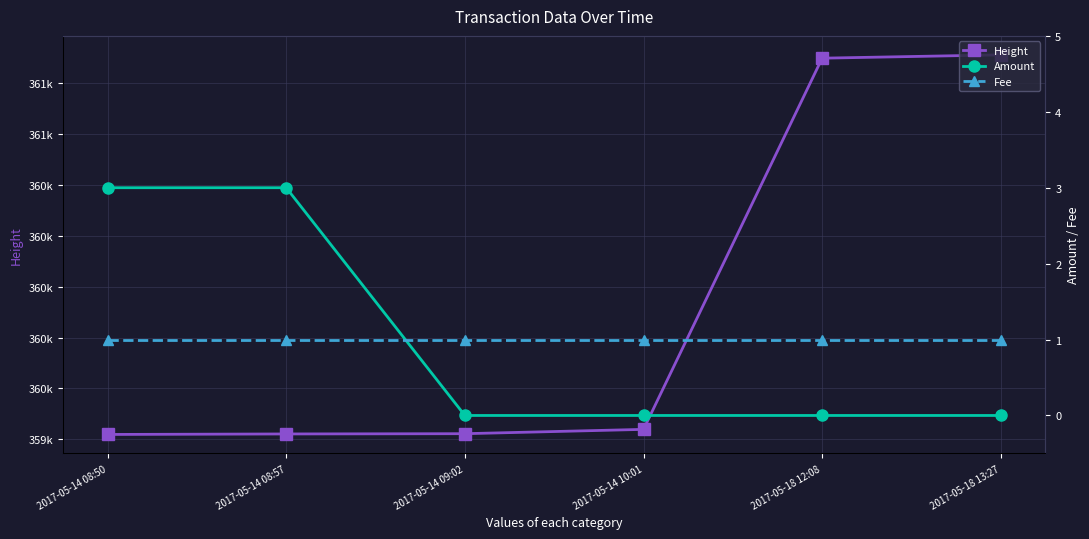

Which series has the widest spread of values?

Height